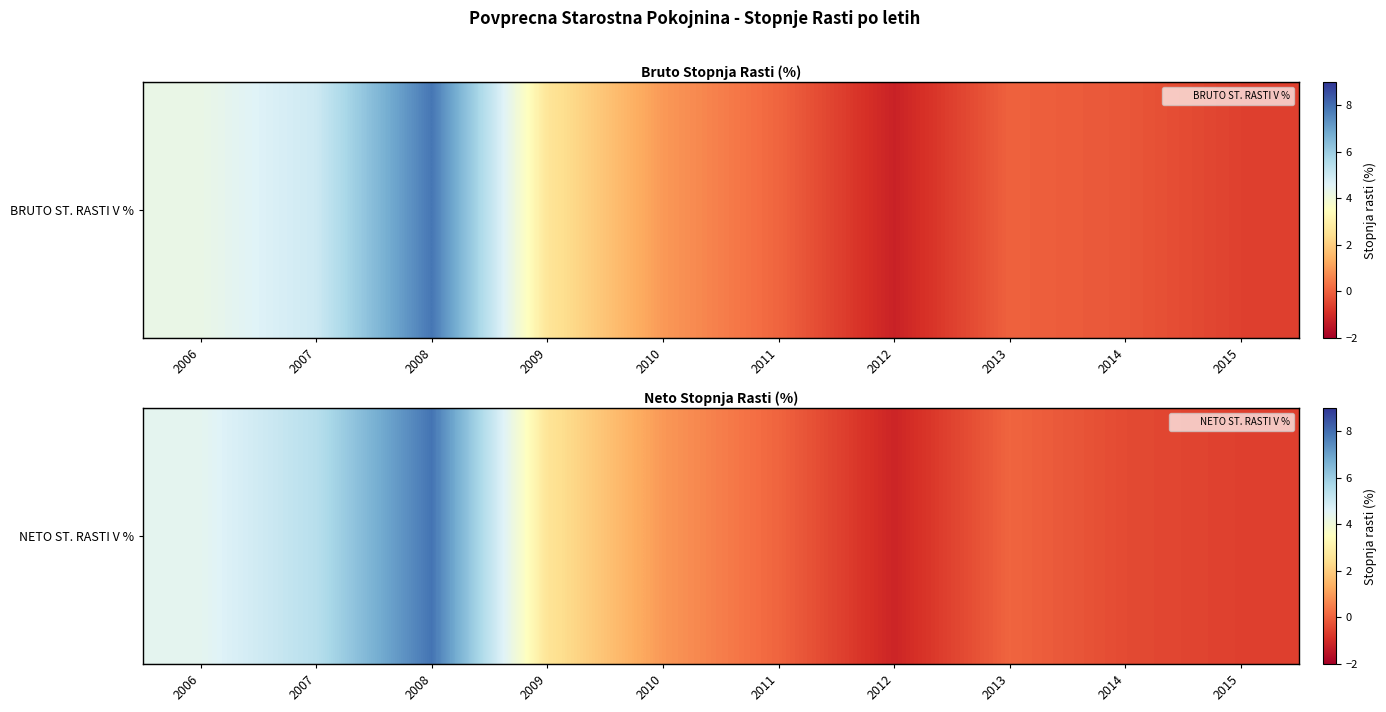

Reading left to right, extract all data points from this chart.

2006=4.4	2007=5.4	2008=7.9	2009=2.6	2010=0.9	2011=0.1	2012=-1.1	2013=0.1	2014=-0.4	2015=-0.6